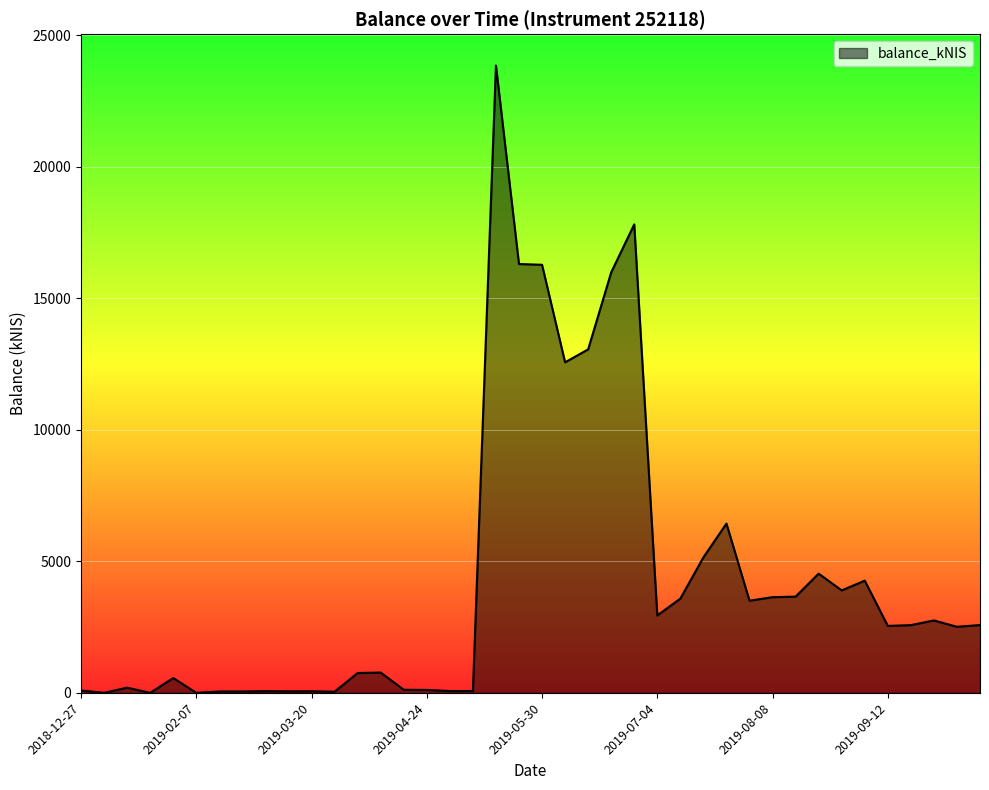

What is the difference between the maximum and minimum values?

23844.1